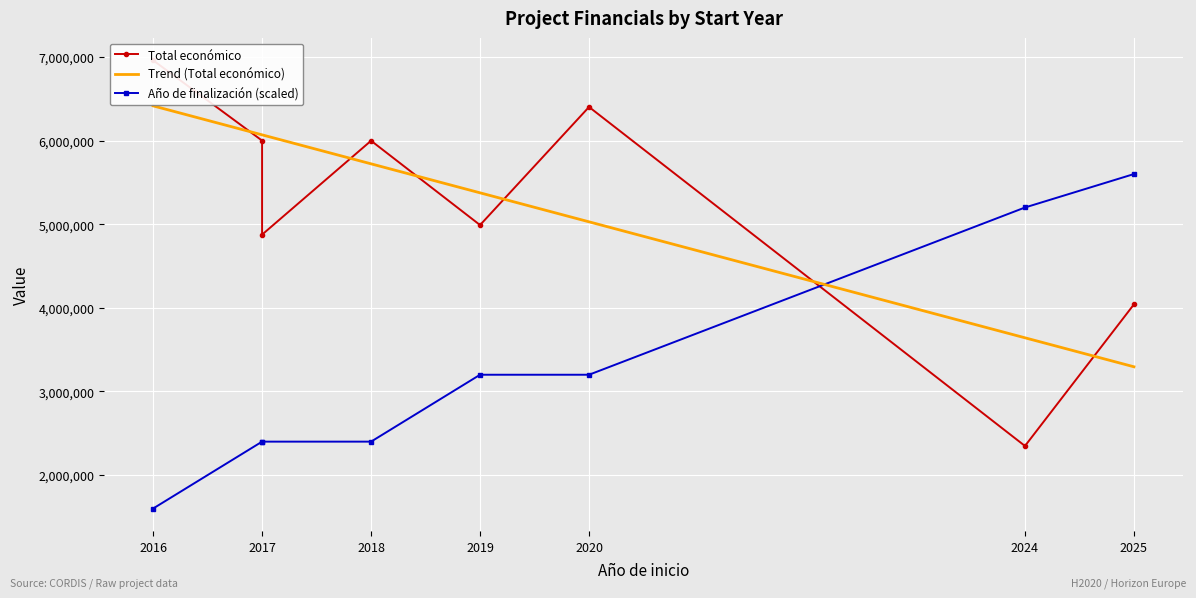

What is the lowest value of the Total económico series?

2348280